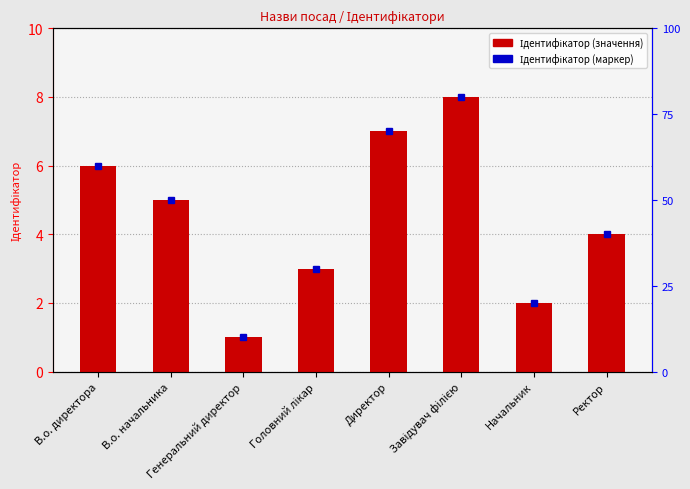

What position from the right is Завідувач філією?

3